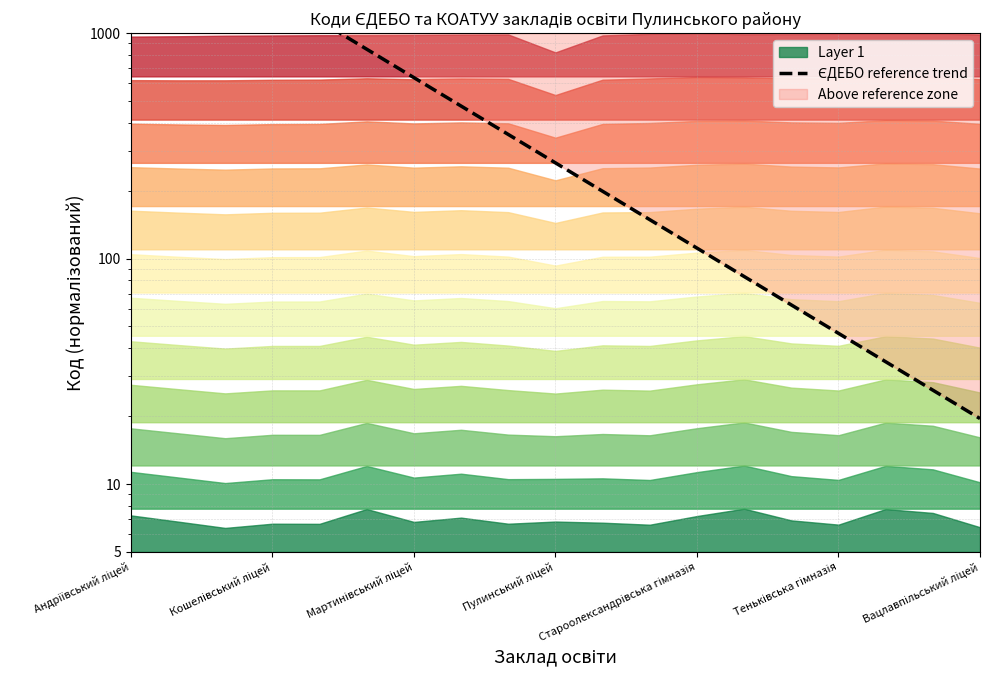

Approximately how many times larger is the value at Мартинівський ліцей compared to 18?

103.9